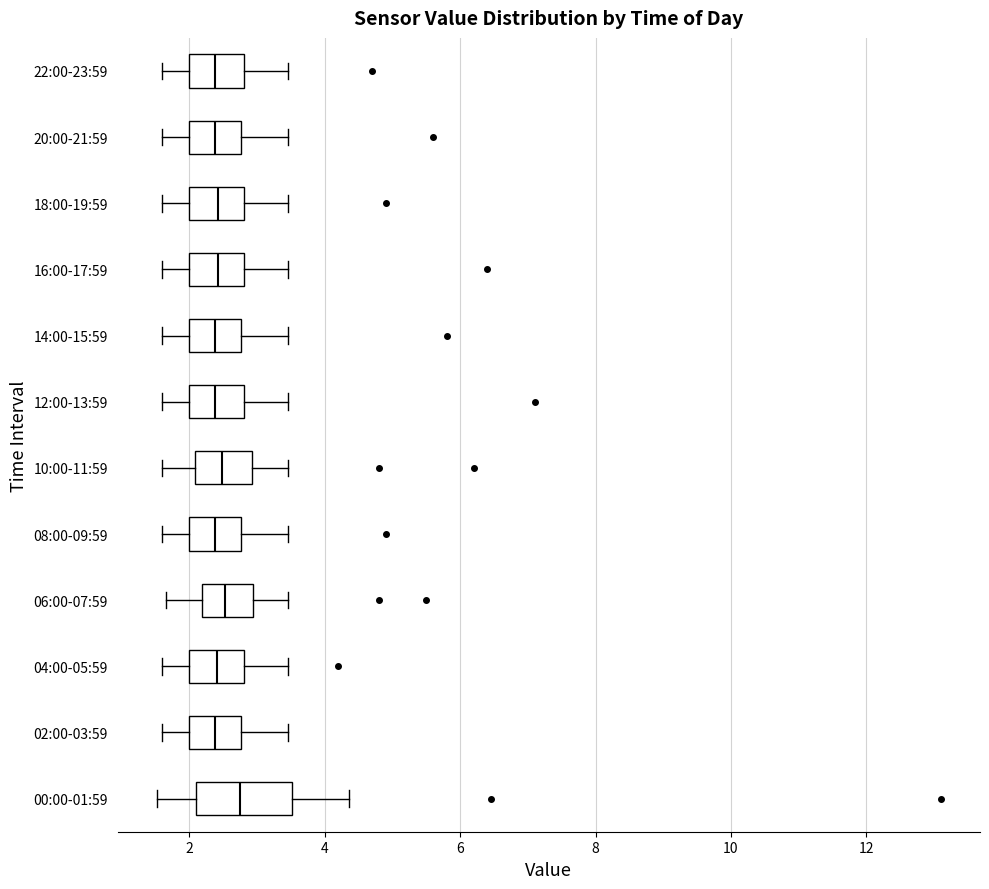

Reading bottom to top, read every box against the x-axis: the position of its median line, the range the box covers, and the ends of its whiskers. The values are not printed on the chart, so give them approximately, as read against the axis.

00:00-01:59: median 2.8, box 2.2 to 3.6, whiskers 1.6 to 4.4
02:00-03:59: median 2.4, box 2.0 to 2.8, whiskers 1.6 to 3.4
04:00-05:59: median 2.4, box 2.0 to 2.8, whiskers 1.6 to 3.4
06:00-07:59: median 2.6, box 2.2 to 3.0, whiskers 1.6 to 3.4
08:00-09:59: median 2.4, box 2.0 to 2.8, whiskers 1.6 to 3.4
10:00-11:59: median 2.4, box 2.0 to 3.0, whiskers 1.6 to 3.4
12:00-13:59: median 2.4, box 2.0 to 2.8, whiskers 1.6 to 3.4
14:00-15:59: median 2.4, box 2.0 to 2.8, whiskers 1.6 to 3.4
16:00-17:59: median 2.4, box 2.0 to 2.8, whiskers 1.6 to 3.4
18:00-19:59: median 2.4, box 2.0 to 2.8, whiskers 1.6 to 3.4
20:00-21:59: median 2.4, box 2.0 to 2.8, whiskers 1.6 to 3.4
22:00-23:59: median 2.4, box 2.0 to 2.8, whiskers 1.6 to 3.4